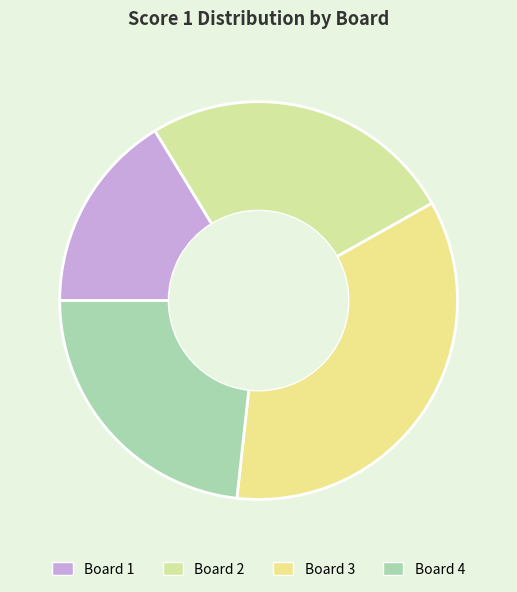

Is there any slice that represents more than half of the pie?

No